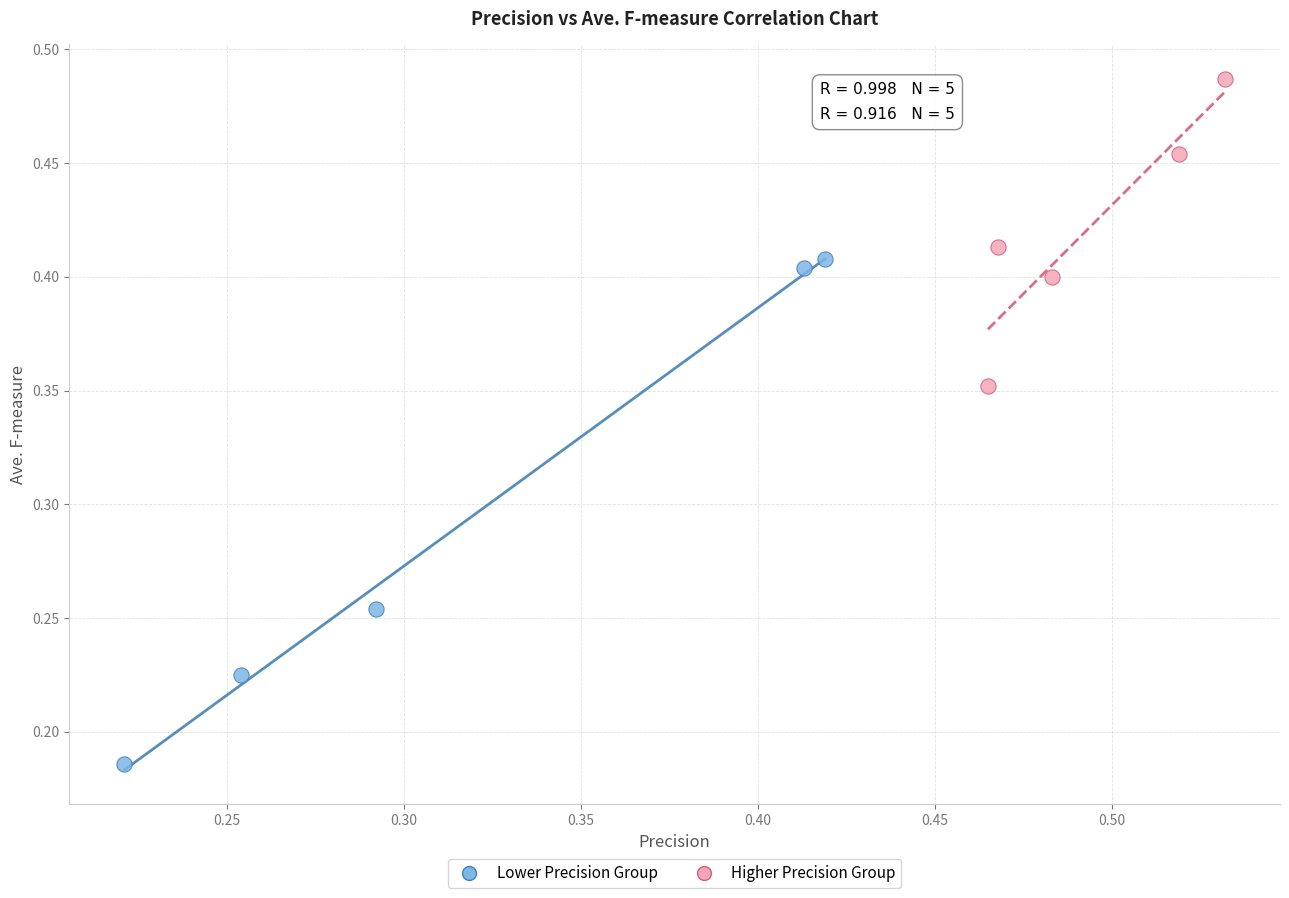

Which series has the largest Y range (max minus min)?

Lower Precision Group